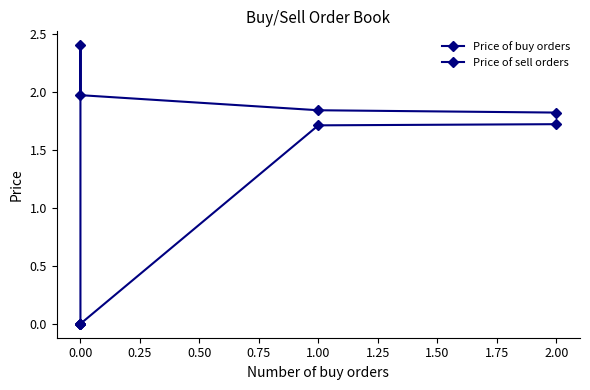

Which series has the largest range (max minus min)?

Price of sell orders